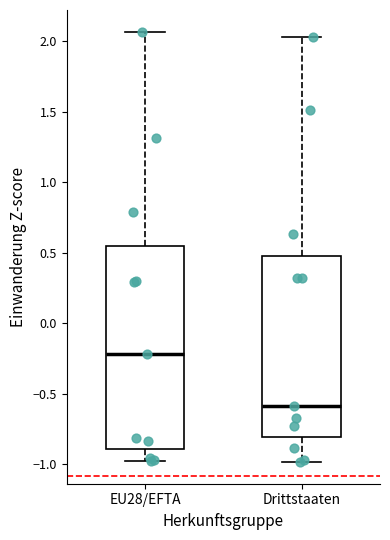

Comparing the boxes themselves (not the whiskers), which one is the tallest?

EU28/EFTA